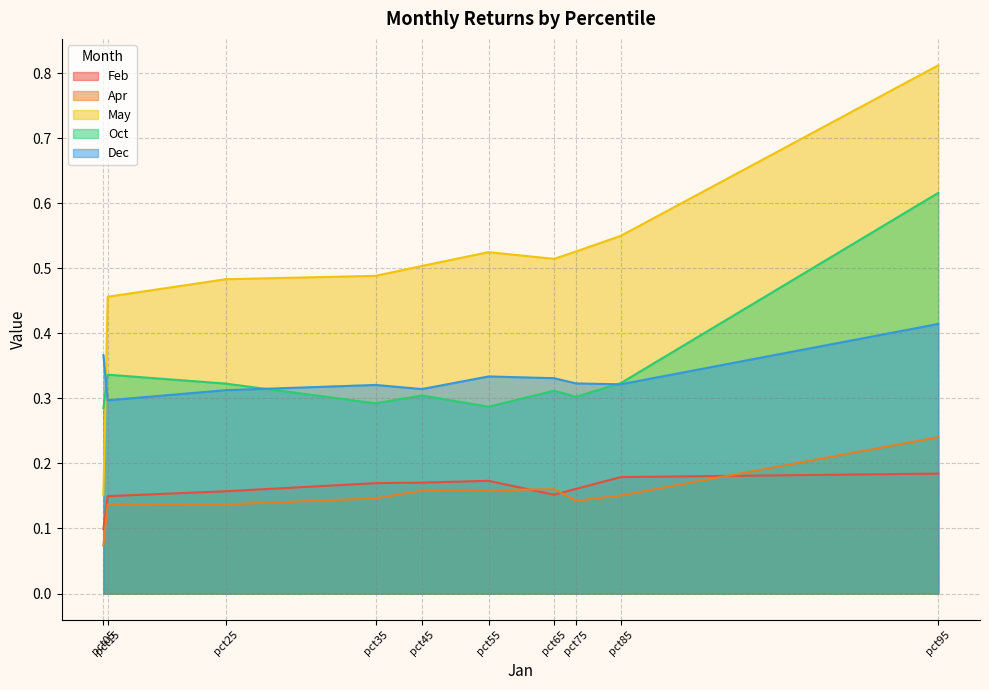

True or false: Apr has a value of 0.1 at pct15.

True